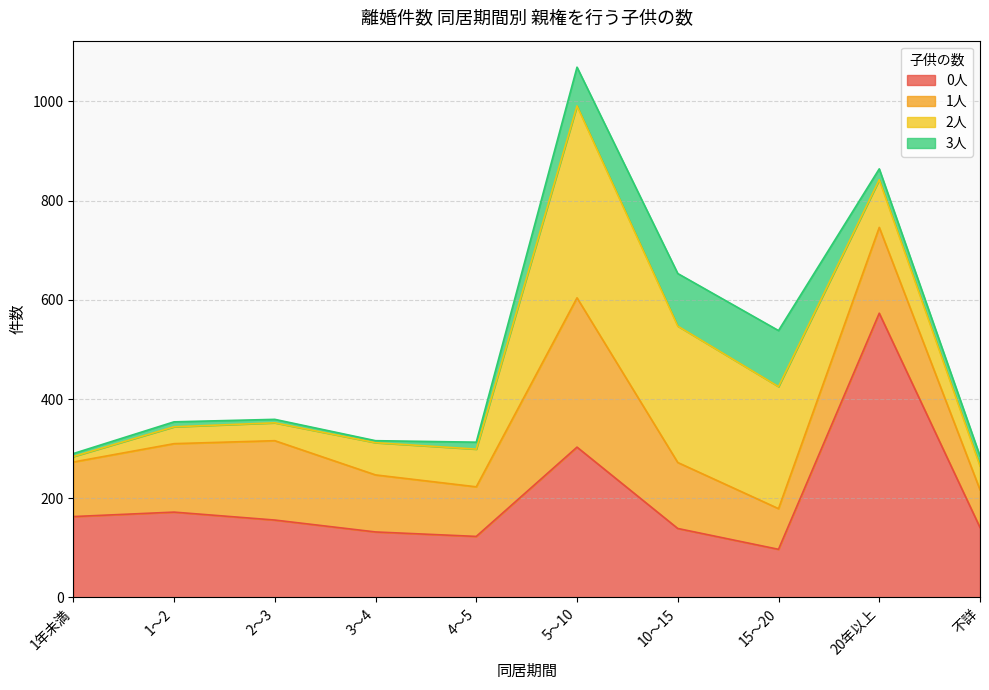

What is the difference between the second highest and minimum values in the 3人 series?

102